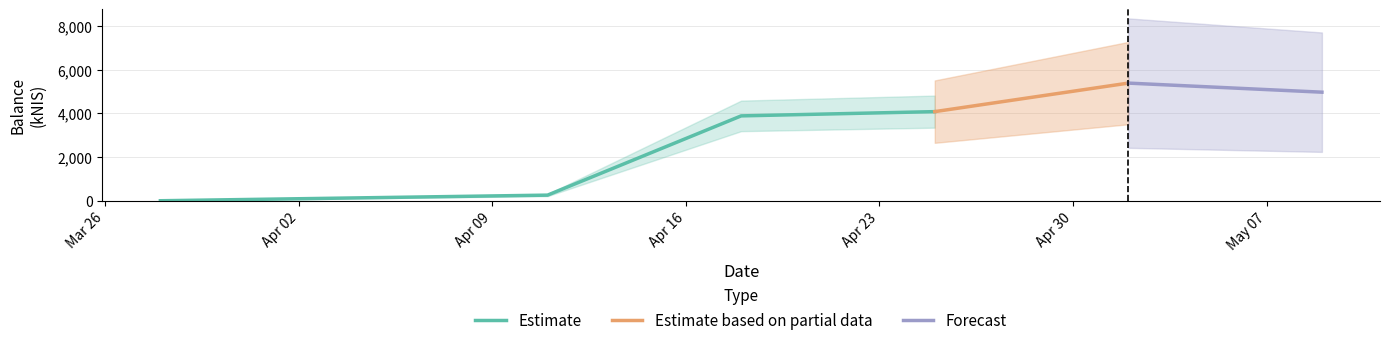

What is the change in value from 2024-04-18 to 2024-04-25?

+195.2